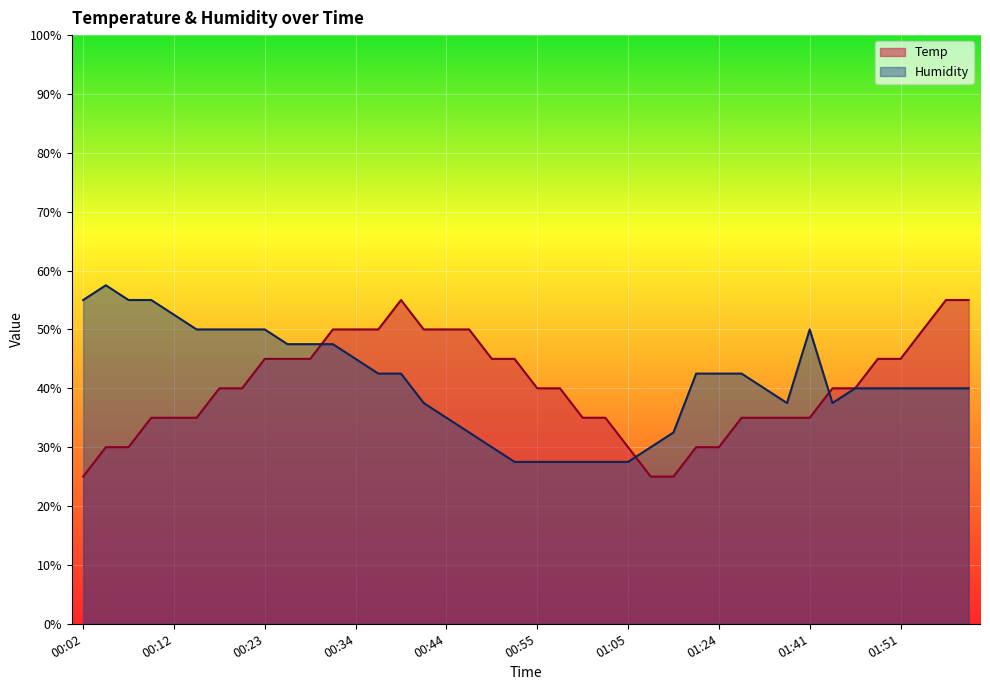

Where is Temp nearest to the value 39?

00:18